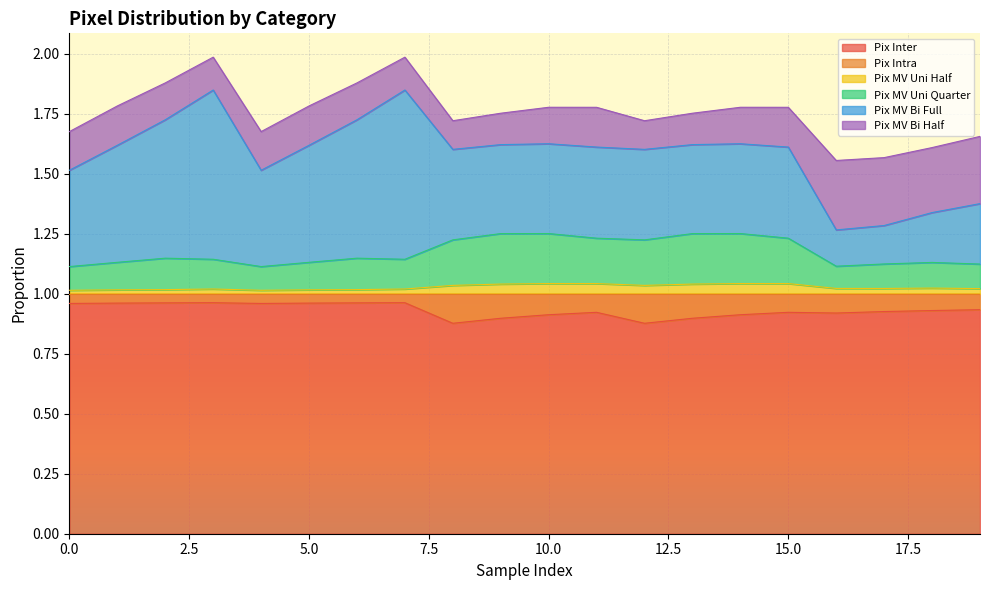

The Pix MV Uni Quarter series shows 1.3 at 0. True or false?

True